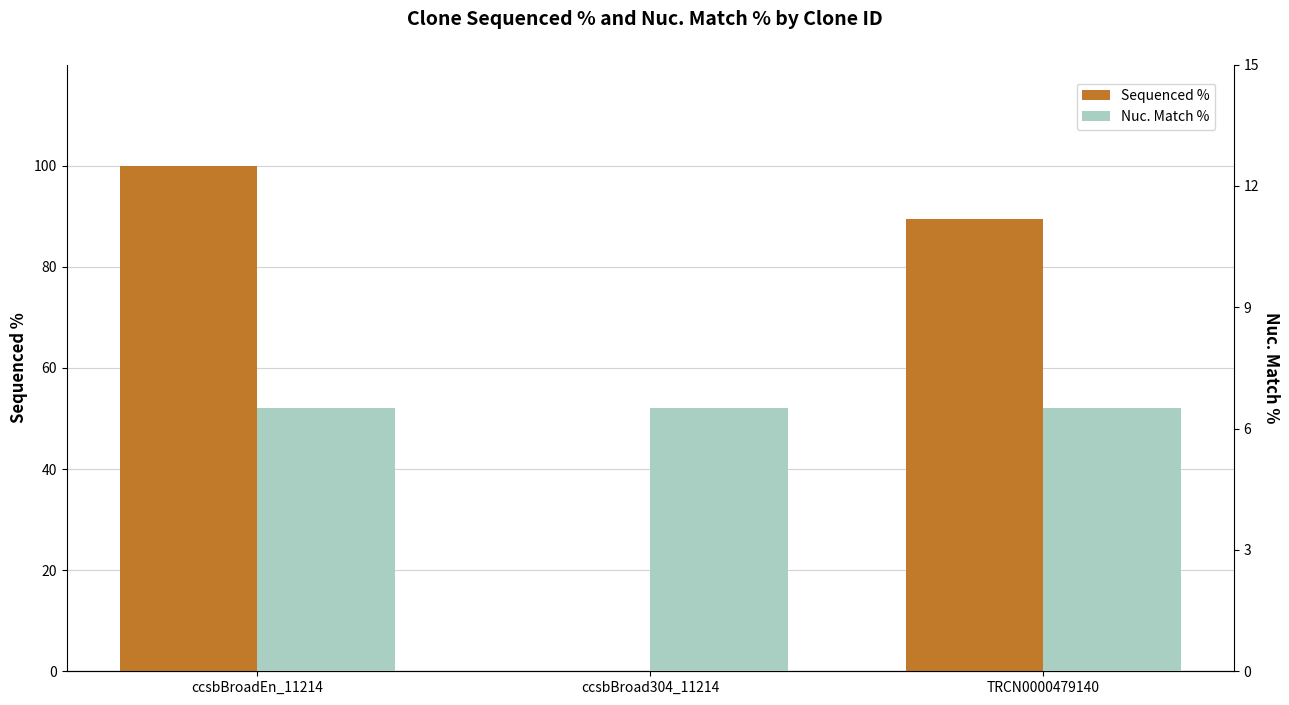

Reading right to left, list all the values displayed in this chart.

Sequenced %: TRCN0000479140=89.4	ccsbBroad304_11214=0.0	ccsbBroadEn_11214=100.0
Nuc. Match %: TRCN0000479140=6.5	ccsbBroad304_11214=6.5	ccsbBroadEn_11214=6.5